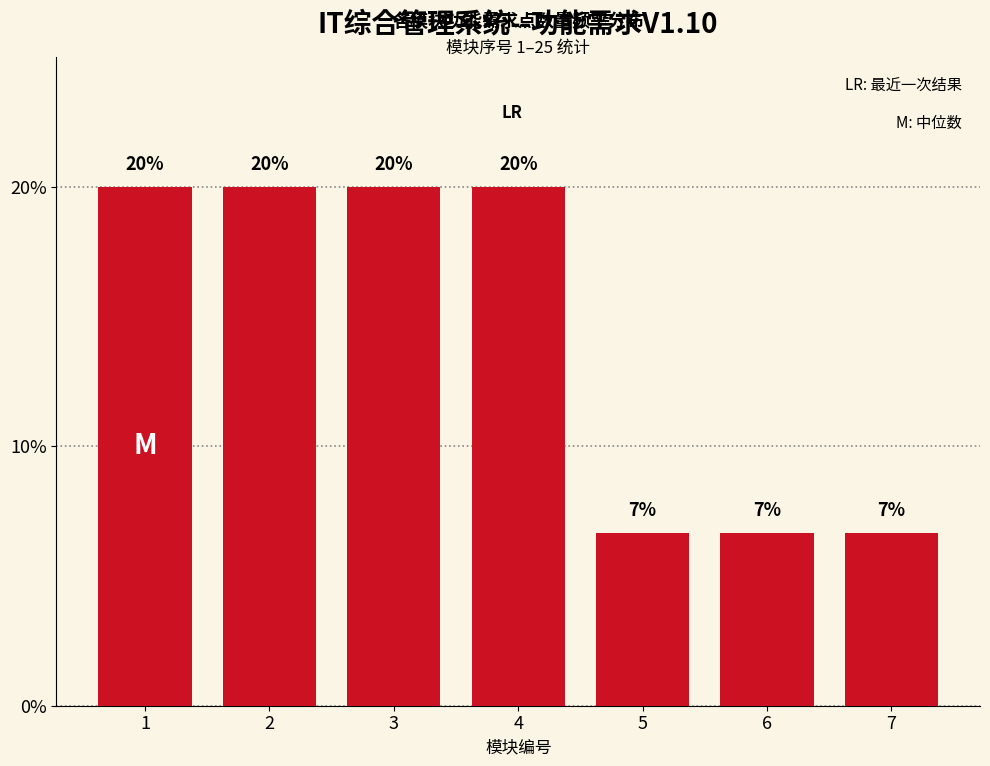

Between 4 and 6, which is larger?

4